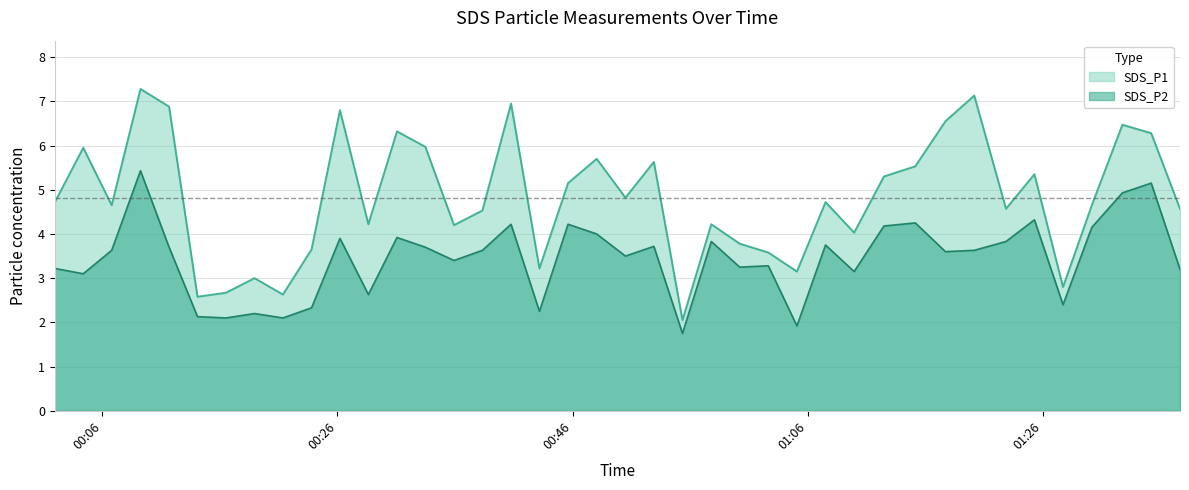

Reading left to right, transcribe all the data shown in this chart.

SDS_P1: 2023/05/20 00:01:58=4.7	2023/05/20 00:04:23=6.0	2023/05/20 00:06:48=4.7	2023/05/20 00:09:15=7.3	2023/05/20 00:11:41=6.9	2023/05/20 00:14:06=2.6	2023/05/20 00:16:31=2.7	2023/05/20 00:18:57=3.0	2023/05/20 00:21:22=2.6	2023/05/20 00:23:48=3.6	2023/05/20 00:26:13=6.8	2023/05/20 00:28:38=4.2	2023/05/20 00:31:04=6.3	2023/05/20 00:33:29=6.0	2023/05/20 00:35:55=4.2	2023/05/20 00:38:20=4.5	2023/05/20 00:40:46=7.0	2023/05/20 00:43:11=3.2	2023/05/20 00:45:37=5.2	2023/05/20 00:48:03=5.7	2023/05/20 00:50:30=4.8	2023/05/20 00:52:55=5.6	2023/05/20 00:55:21=2.0	2023/05/20 00:57:48=4.2	2023/05/20 01:00:13=3.8	2023/05/20 01:02:39=3.6	2023/05/20 01:05:05=3.1	2023/05/20 01:07:31=4.7	2023/05/20 01:09:57=4.0	2023/05/20 01:12:29=5.3	2023/05/20 01:15:09=5.5	2023/05/20 01:17:43=6.5	2023/05/20 01:20:10=7.1	2023/05/20 01:22:52=4.6	2023/05/20 01:25:17=5.3	2023/05/20 01:27:43=2.8	2023/05/20 01:30:10=4.7	2023/05/20 01:32:46=6.5	2023/05/20 01:35:13=6.3	2023/05/20 01:37:40=4.6
SDS_P2: 2023/05/20 00:01:58=3.2	2023/05/20 00:04:23=3.1	2023/05/20 00:06:48=3.6	2023/05/20 00:09:15=5.4	2023/05/20 00:11:41=3.7	2023/05/20 00:14:06=2.1	2023/05/20 00:16:31=2.1	2023/05/20 00:18:57=2.2	2023/05/20 00:21:22=2.1	2023/05/20 00:23:48=2.3	2023/05/20 00:26:13=3.9	2023/05/20 00:28:38=2.6	2023/05/20 00:31:04=3.9	2023/05/20 00:33:29=3.7	2023/05/20 00:35:55=3.4	2023/05/20 00:38:20=3.6	2023/05/20 00:40:46=4.2	2023/05/20 00:43:11=2.2	2023/05/20 00:45:37=4.2	2023/05/20 00:48:03=4.0	2023/05/20 00:50:30=3.5	2023/05/20 00:52:55=3.7	2023/05/20 00:55:21=1.8	2023/05/20 00:57:48=3.8	2023/05/20 01:00:13=3.2	2023/05/20 01:02:39=3.3	2023/05/20 01:05:05=1.9	2023/05/20 01:07:31=3.8	2023/05/20 01:09:57=3.1	2023/05/20 01:12:29=4.2	2023/05/20 01:15:09=4.2	2023/05/20 01:17:43=3.6	2023/05/20 01:20:10=3.6	2023/05/20 01:22:52=3.8	2023/05/20 01:25:17=4.3	2023/05/20 01:27:43=2.4	2023/05/20 01:30:10=4.2	2023/05/20 01:32:46=4.9	2023/05/20 01:35:13=5.2	2023/05/20 01:37:40=3.2